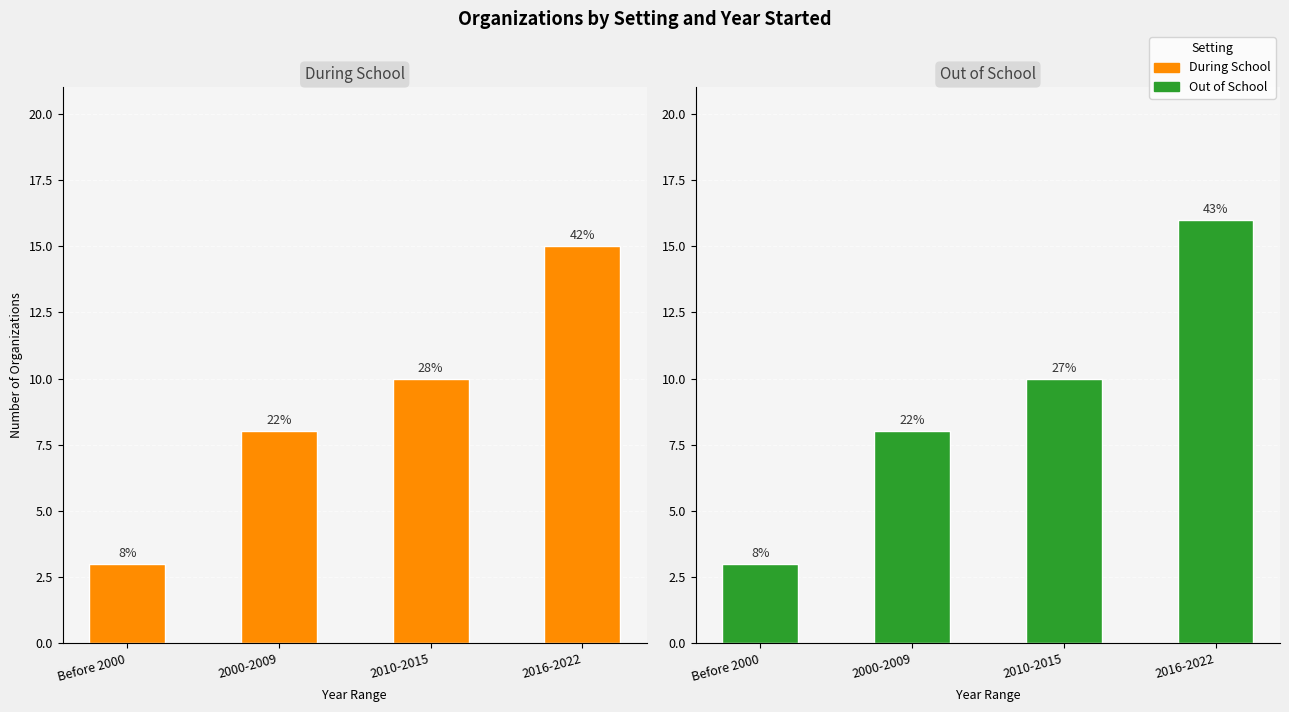

What is the average value of the Out of School series?

9